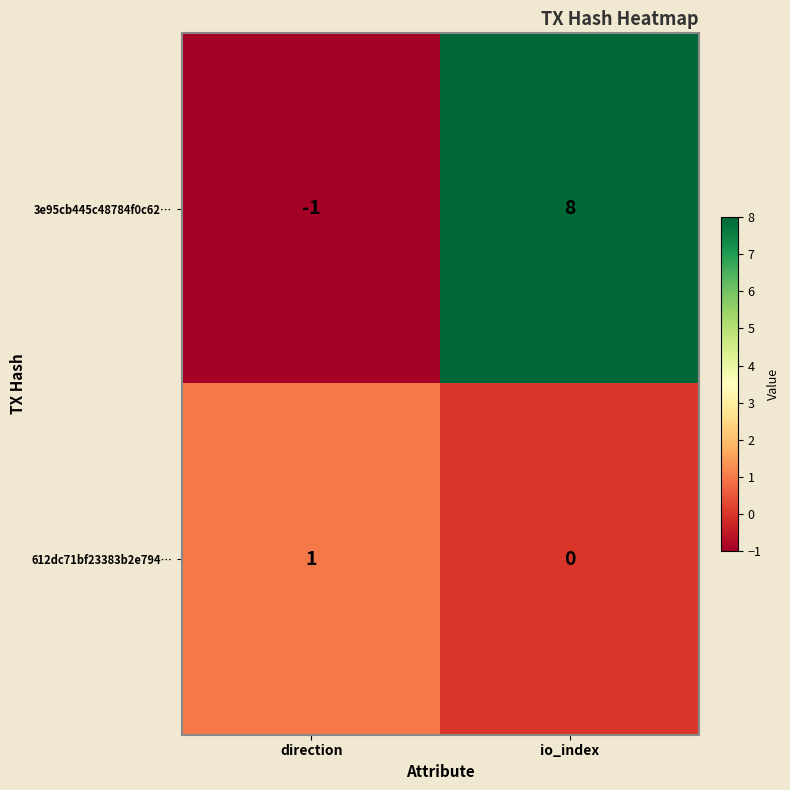

At which category does the chart reach its minimum across all series?

direction